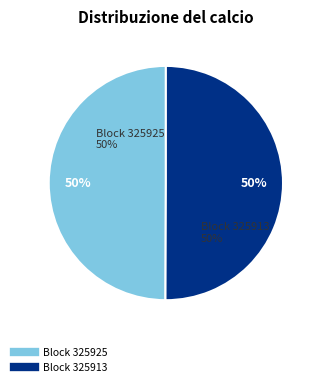

How many segments does this pie chart have?

2